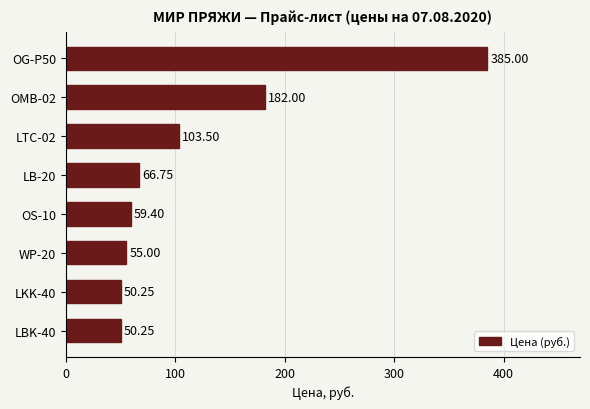

What is the ratio of the value at WP-20 to the value at OS-10?

0.9